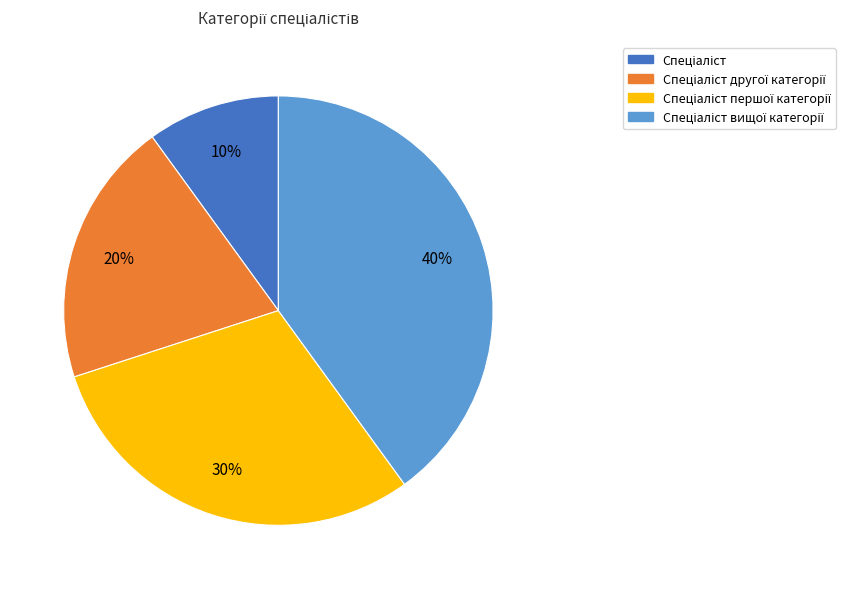

To the nearest percent, what is the average slice percentage?

25%